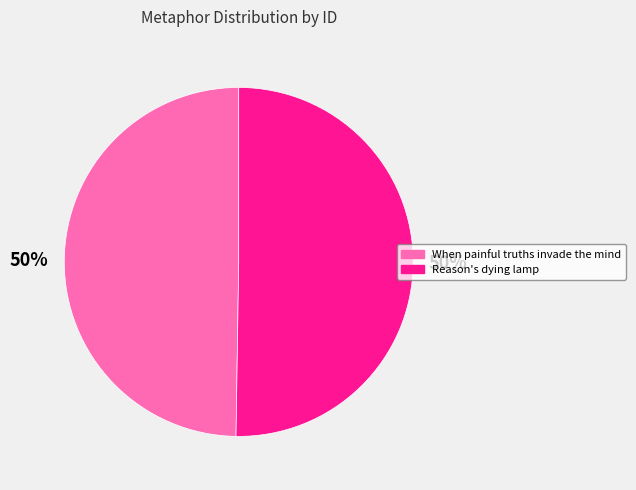

To the nearest percent, what is the combined percentage of Reason's dying lamp and When painful truths invade the mind?

100%